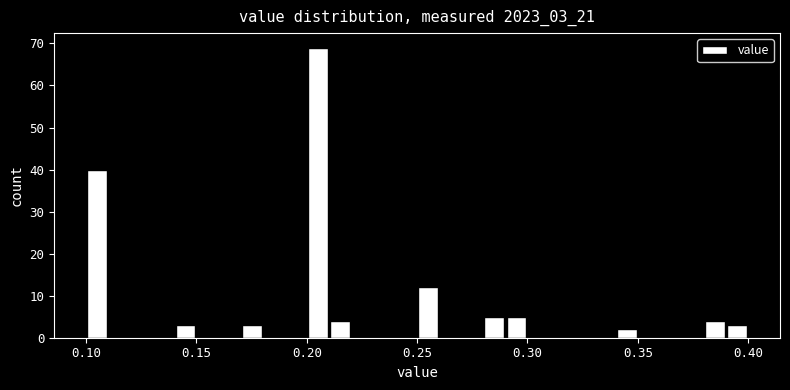

Read against the x-axis, roughly where is the centre of the tallest bar?

0.205